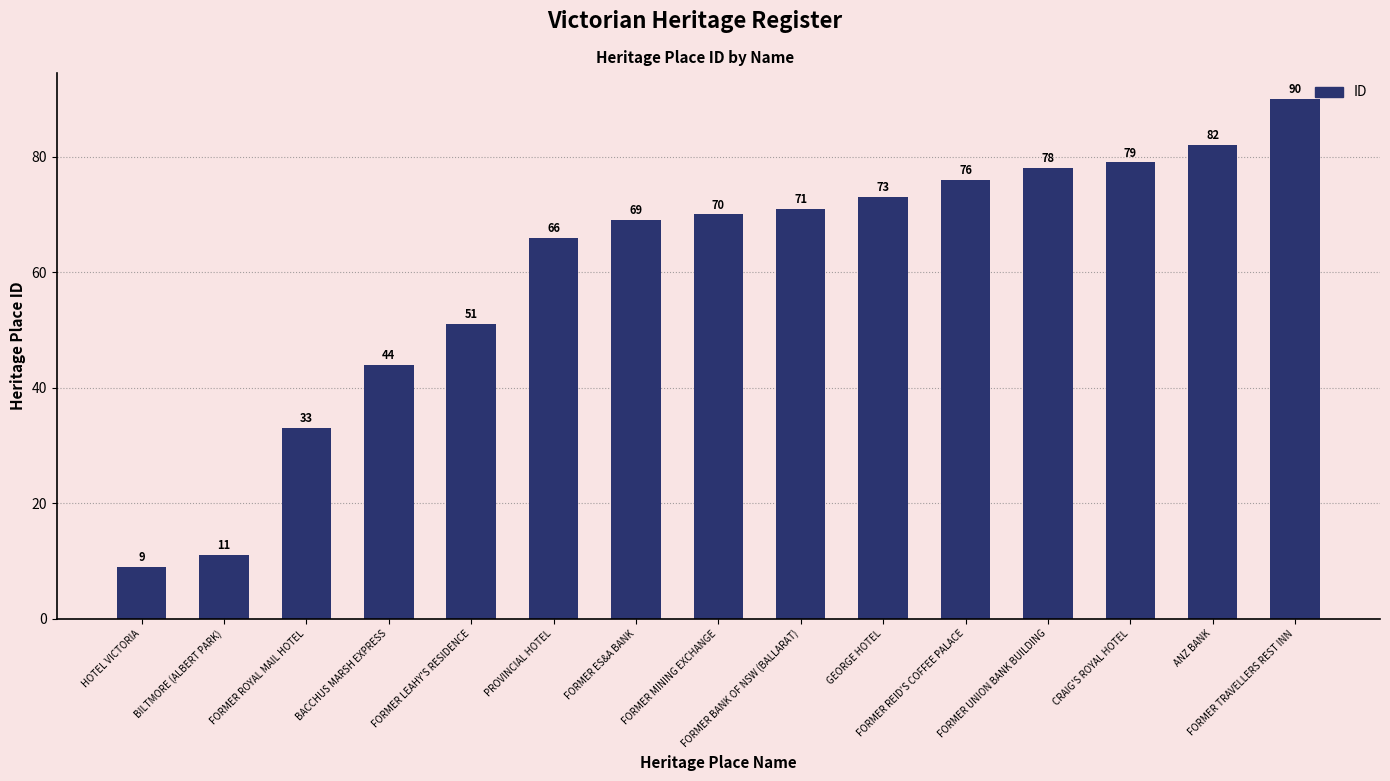

Rank the categories by value from highest to lowest.

FORMER TRAVELLERS REST INN, ANZ BANK, CRAIG'S ROYAL HOTEL, FORMER UNION BANK BUILDING, FORMER REID'S COFFEE PALACE, GEORGE HOTEL, FORMER BANK OF NSW (BALLARAT), FORMER MINING EXCHANGE, FORMER ES&A BANK, PROVINCIAL HOTEL, FORMER LEAHY'S RESIDENCE, BACCHUS MARSH EXPRESS, FORMER ROYAL MAIL HOTEL, BILTMORE (ALBERT PARK), HOTEL VICTORIA